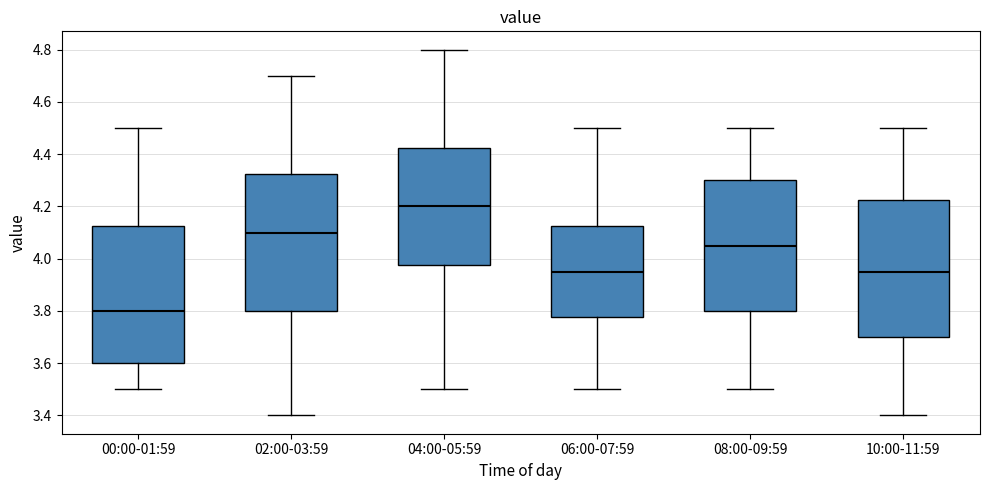

Where is the upper edge of the box for 00:00-01:59 on the y-axis? The values are not printed on the chart, so give them approximately, as read against the axis.

4.12